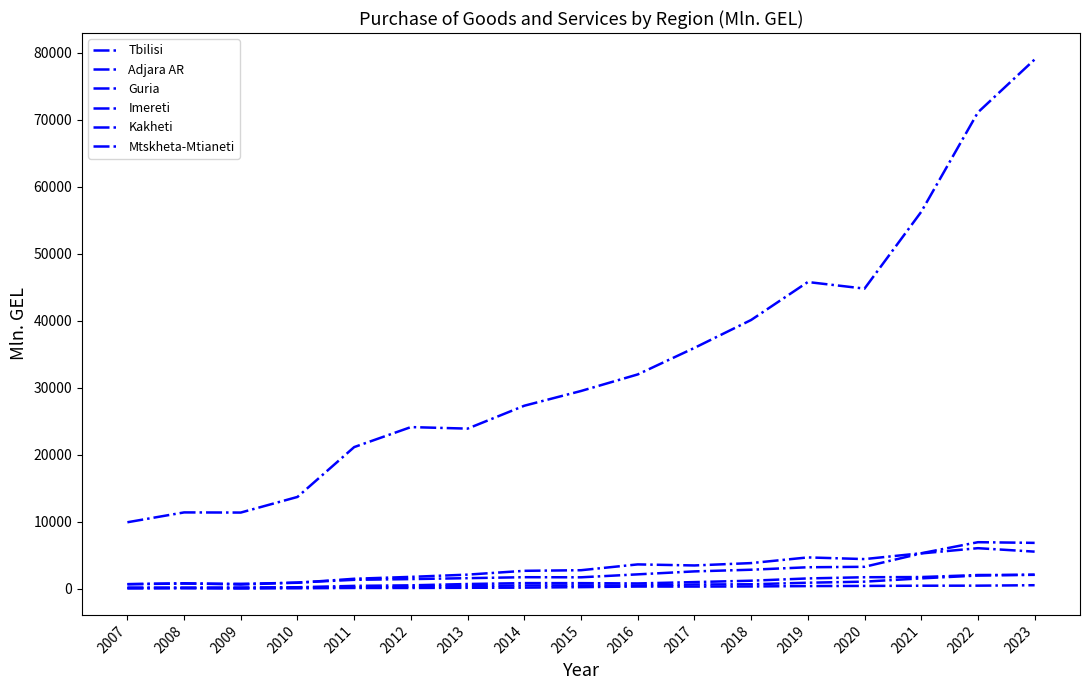

Reading left to right, list all the values displayed in this chart.

Tbilisi: 2007=9931.0	2008=11400.4	2009=11378.3	2010=13711.4	2011=21146.5	2012=24128.5	2013=23899.6	2014=27314.8	2015=29513.2	2016=31984.5	2017=35942.3	2018=40106.1	2019=45768.9	2020=44786.5	2021=56242.7	2022=71082.5	2023=78969.9
Adjara AR: 2007=698.7	2008=784.0	2009=749.3	2010=904.4	2011=1501.6	2012=1784.3	2013=2117.6	2014=2687.4	2015=2776.7	2016=3645.1	2017=3486.7	2018=3839.3	2019=4687.0	2020=4437.4	2021=5309.4	2022=6956.3	2023=6857.0
Guria: 2007=67.2	2008=87.2	2009=56.3	2010=85.3	2011=128.9	2012=128.2	2013=155.2	2014=178.5	2015=253.3	2016=341.8	2017=336.7	2018=354.6	2019=409.6	2020=434.4	2021=464.9	2022=474.2	2023=538.8
Imereti: 2007=685.2	2008=830.7	2009=634.9	2010=941.8	2011=1343.8	2012=1452.5	2013=1591.5	2014=1735.3	2015=1719.3	2016=2159.4	2017=2601.0	2018=2849.8	2019=3219.0	2020=3285.7	2021=5281.7	2022=6063.9	2023=5548.0
Kakheti: 2007=190.7	2008=179.8	2009=201.5	2010=236.0	2011=441.7	2012=521.6	2013=718.9	2014=854.1	2015=848.6	2016=804.8	2017=1006.0	2018=1211.4	2019=1551.7	2020=1730.0	2021=1758.7	2022=2060.2	2023=2087.7
Mtskheta-Mtianeti: 2007=113.6	2008=136.1	2009=114.2	2010=198.5	2011=213.1	2012=308.9	2013=416.0	2014=501.4	2015=514.3	2016=500.5	2017=647.6	2018=679.9	2019=911.8	2020=1070.9	2021=1560.8	2022=1982.9	2023=2106.5